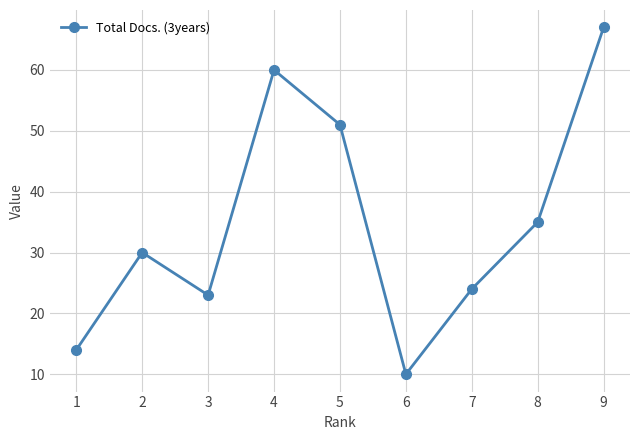

How many distinct data groups are displayed?

1